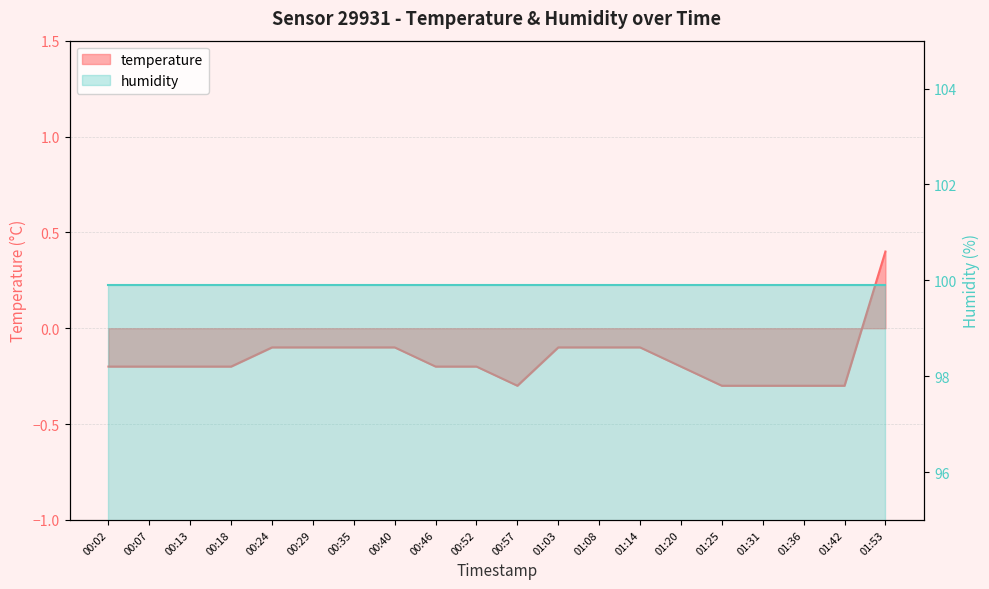

Where does the data first go above 0?

01:53